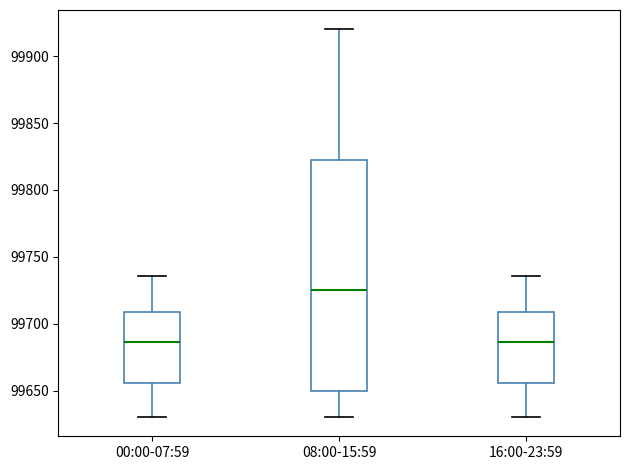

Reading left to right, transcribe this box plot: for each box, give where its median line is, the range the box spans, and where its two whiskers end, as read against the y-axis. The values are not printed on the chart, so give them approximately, as read against the axis.

00:00-07:59: median 99685, box 99655 to 99710, whiskers 99630 to 99735
08:00-15:59: median 99725, box 99650 to 99825, whiskers 99630 to 99920
16:00-23:59: median 99685, box 99655 to 99710, whiskers 99630 to 99735